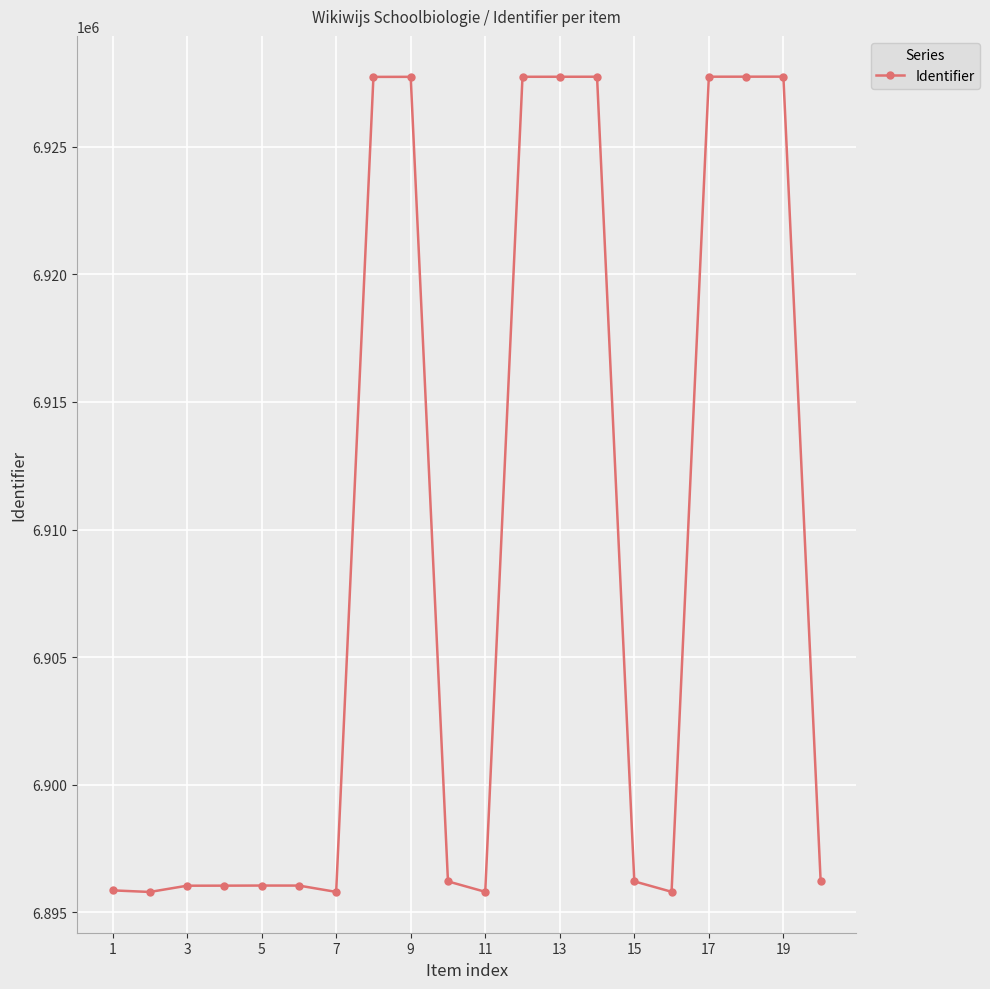

How many series are shown in this chart?

1